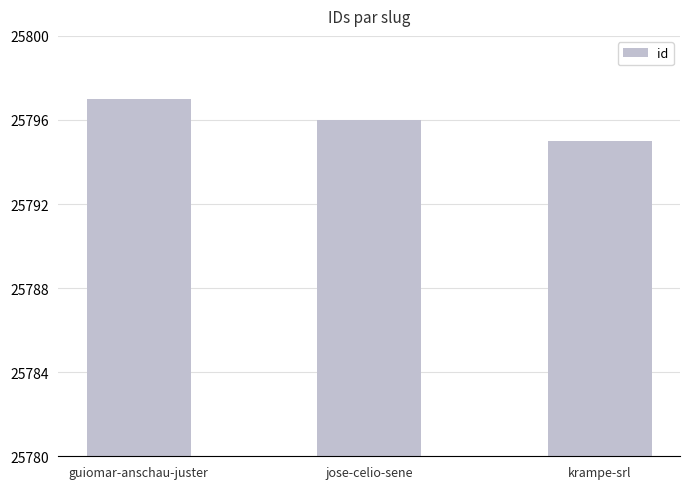

At which label does the data first exceed 25796?

guiomar-anschau-juster